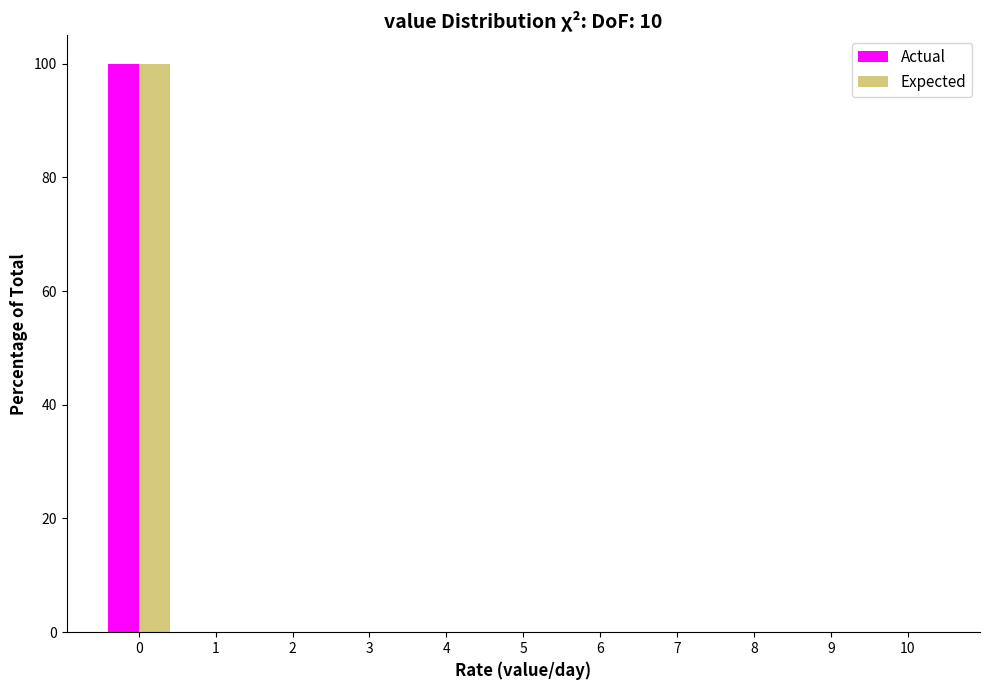

Reading left to right, transcribe all the data shown in this chart.

Actual: 0=100	1=0	2=0	3=0	4=0	5=0	6=0	7=0	8=0	9=0	10=0
Expected: 0=100	1=0	2=0	3=0	4=0	5=0	6=0	7=0	8=0	9=0	10=0